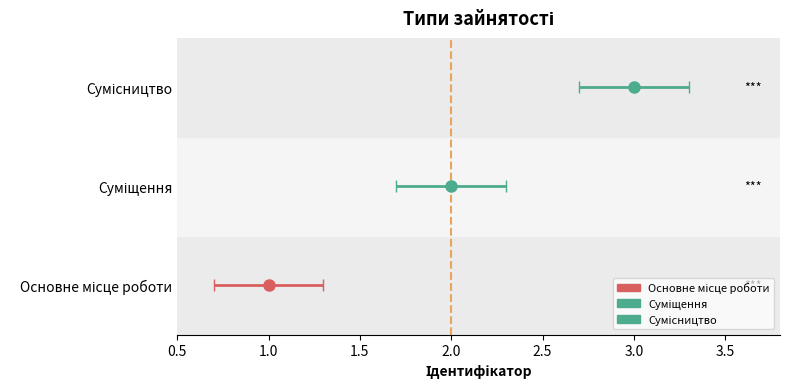

What position from the right is Сумісництво?

1